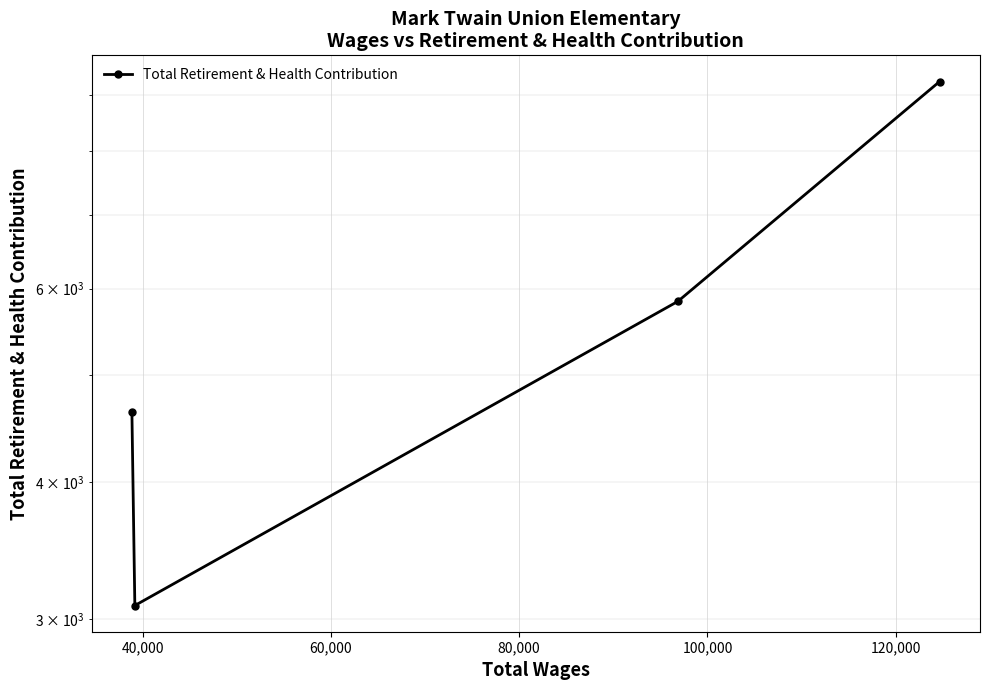

Approximately how many times larger is the value at 80,000 compared to 60,000?

1.5